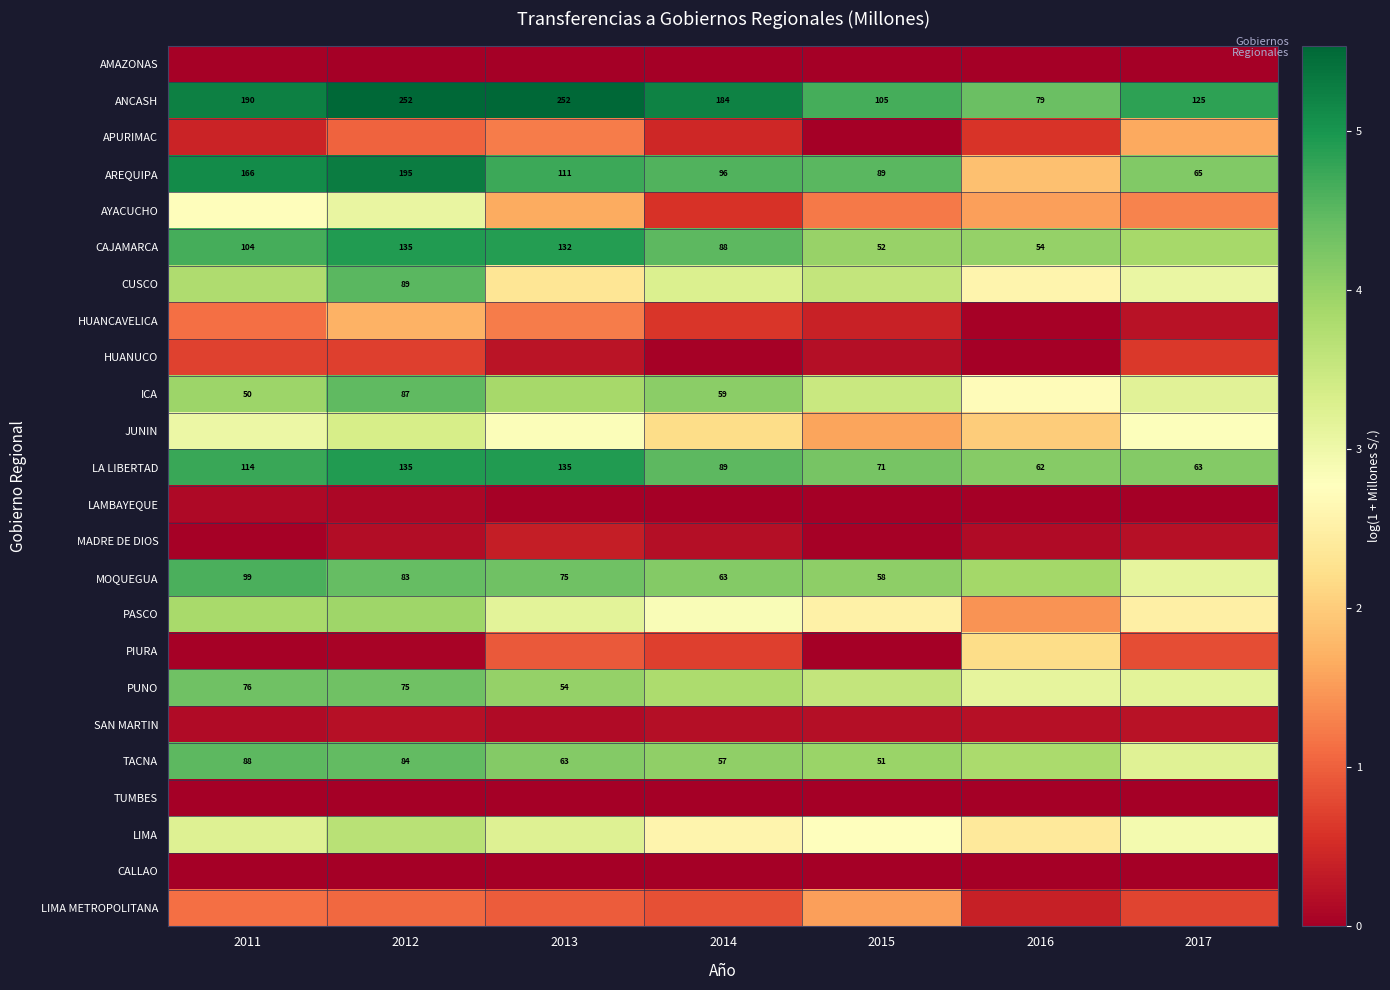

The TUMBES series shows -0.0 at 2011. True or false?

False